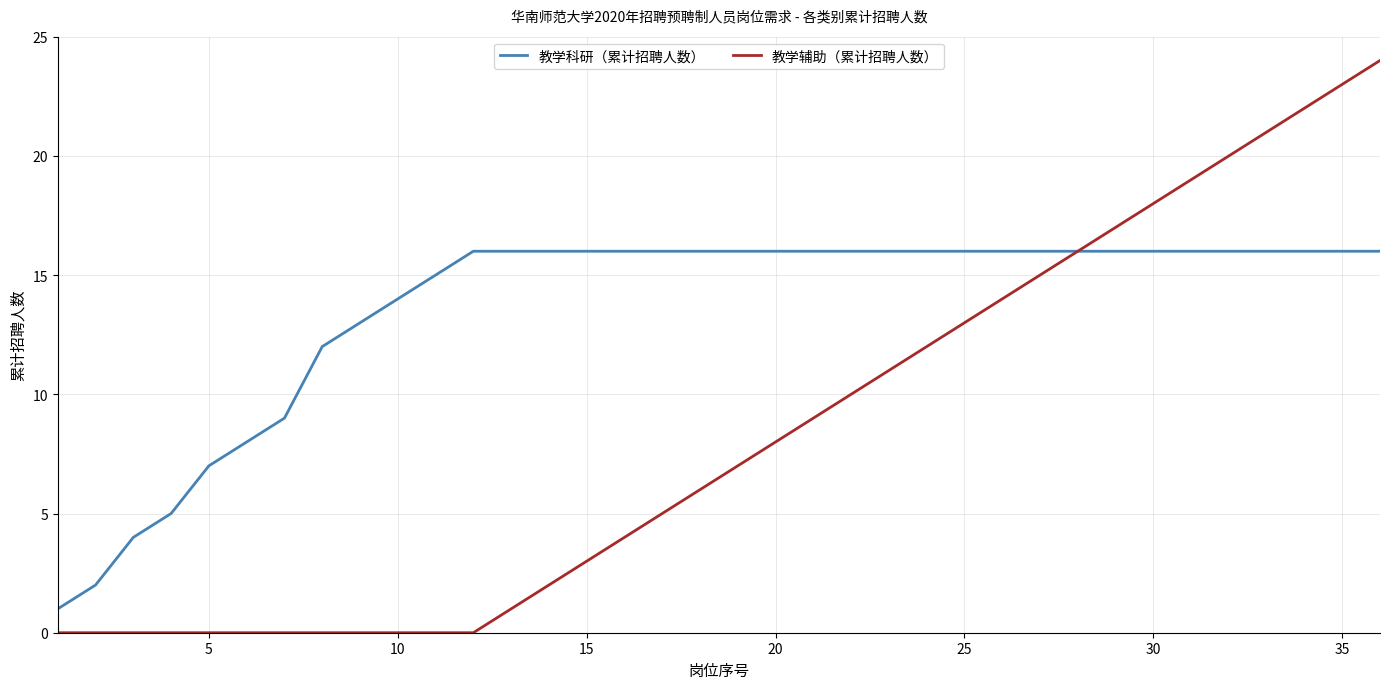

Which series has the largest range (max minus min)?

教学辅助（累计招聘人数）